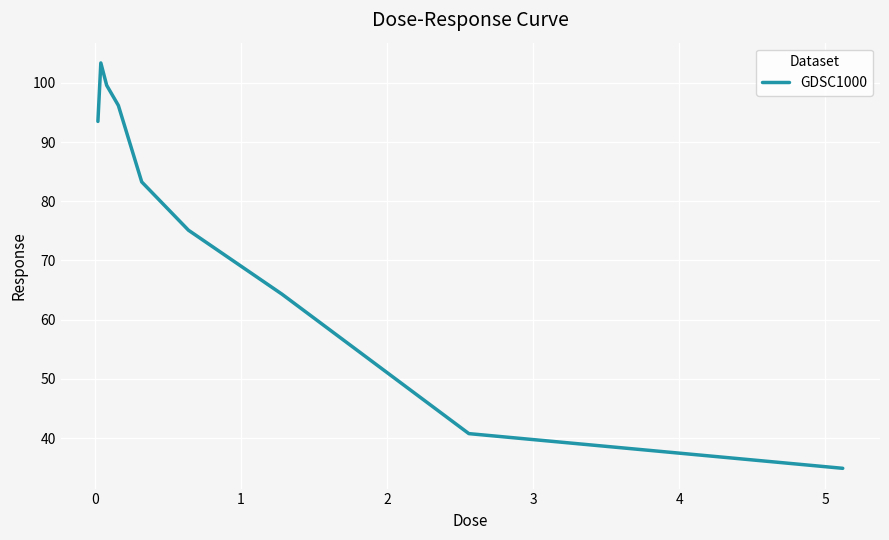

What is the greatest value displayed?

103.4